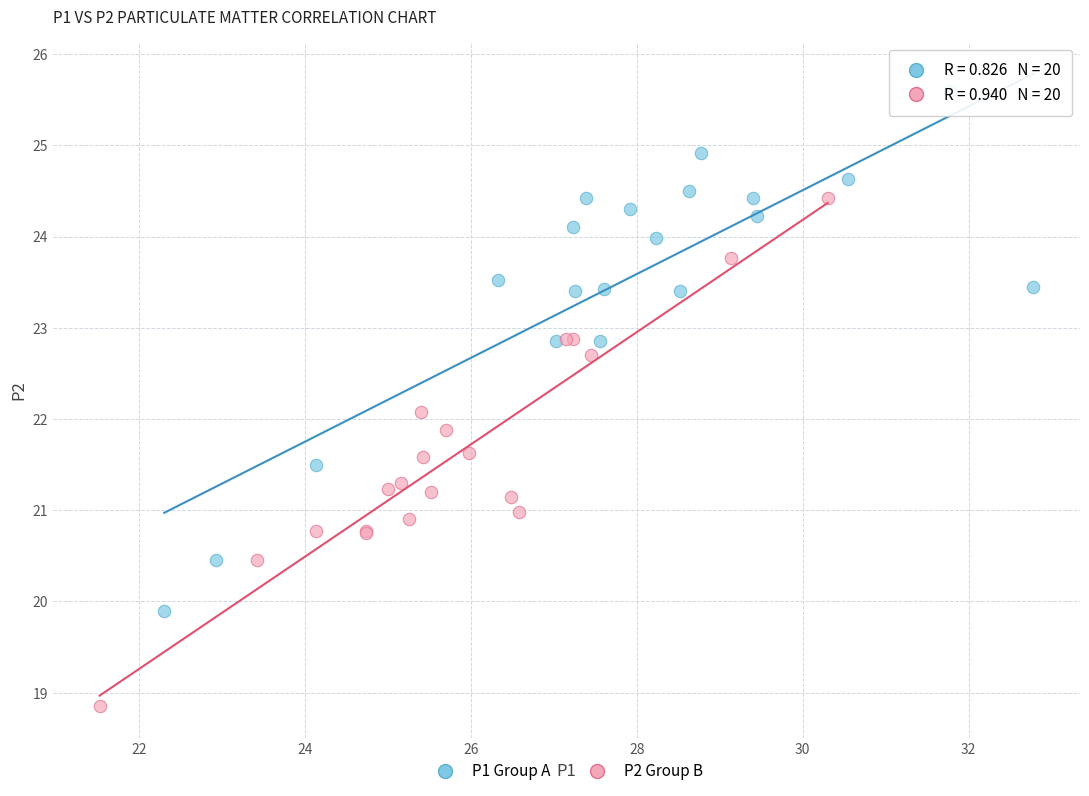

Which series contains the lowest Y value?

P2 Group B